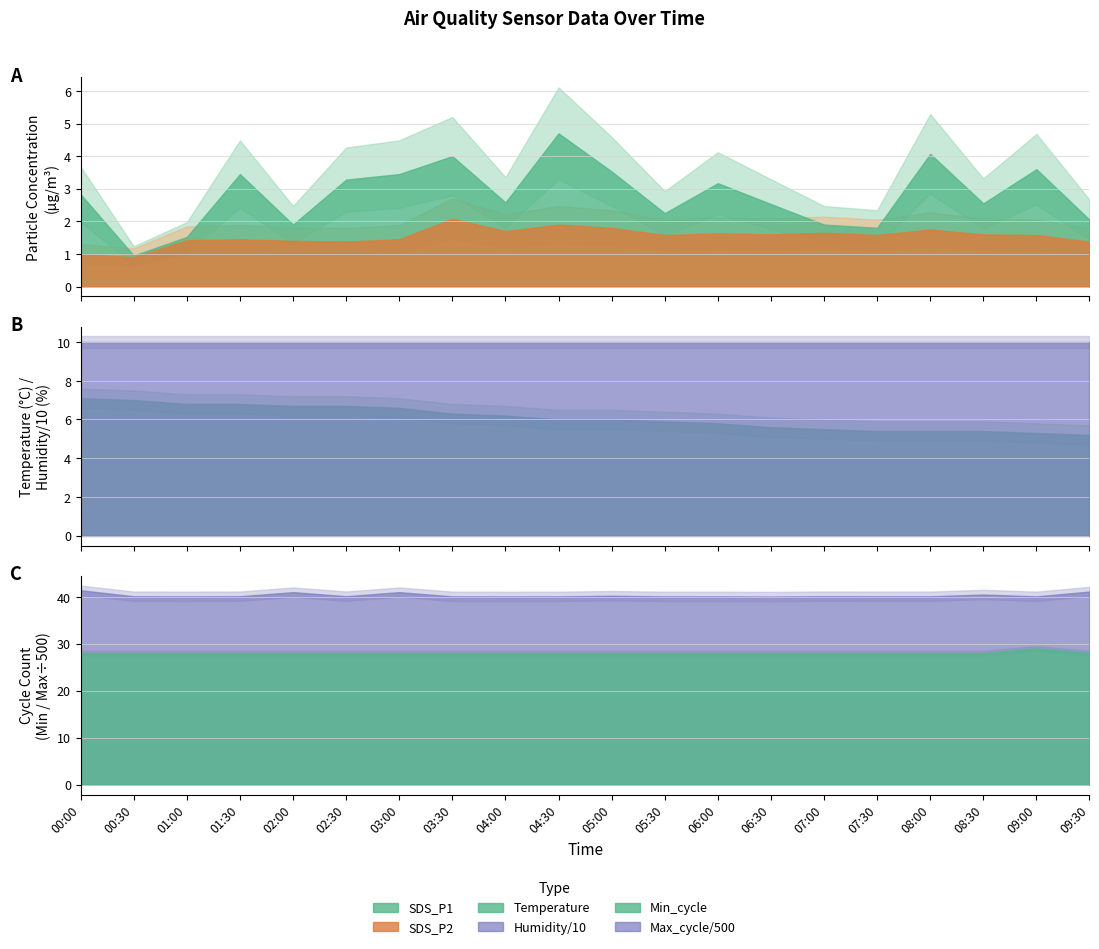

What is the minimum value shown in the chart?

0.9